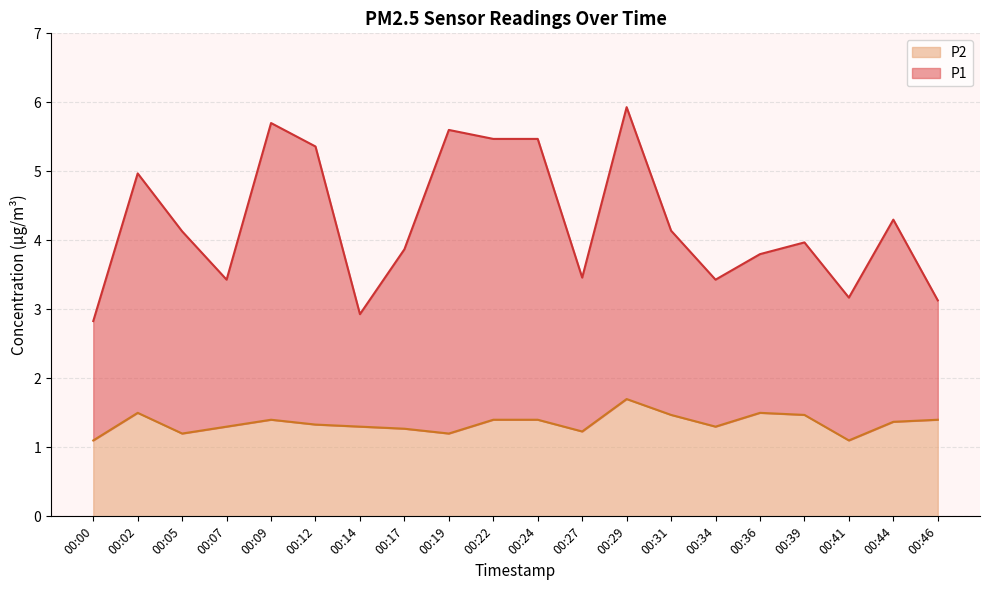

Where is P2 nearest to the value 1?

00:00